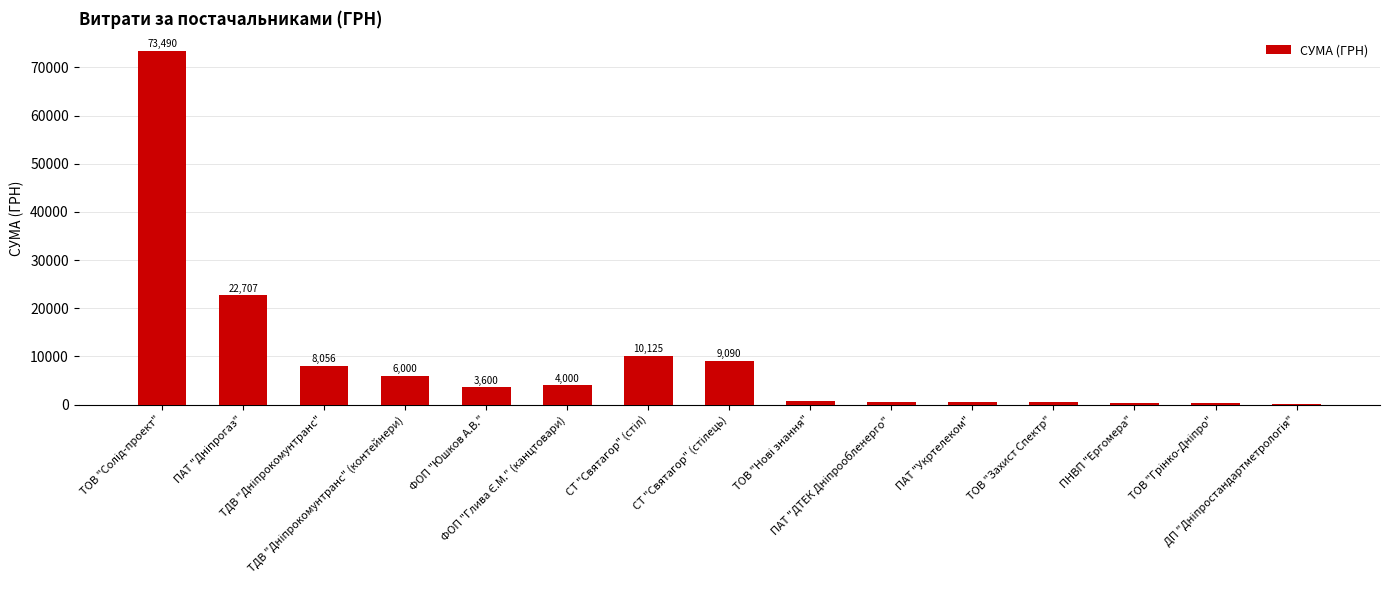

What is the greatest value displayed?

73490.0